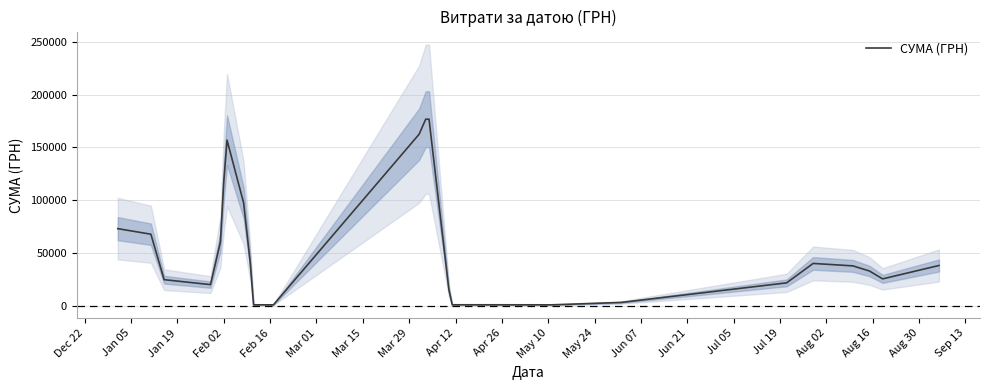

How many interior local valleys (lower than both neighbors) does the data have?

4